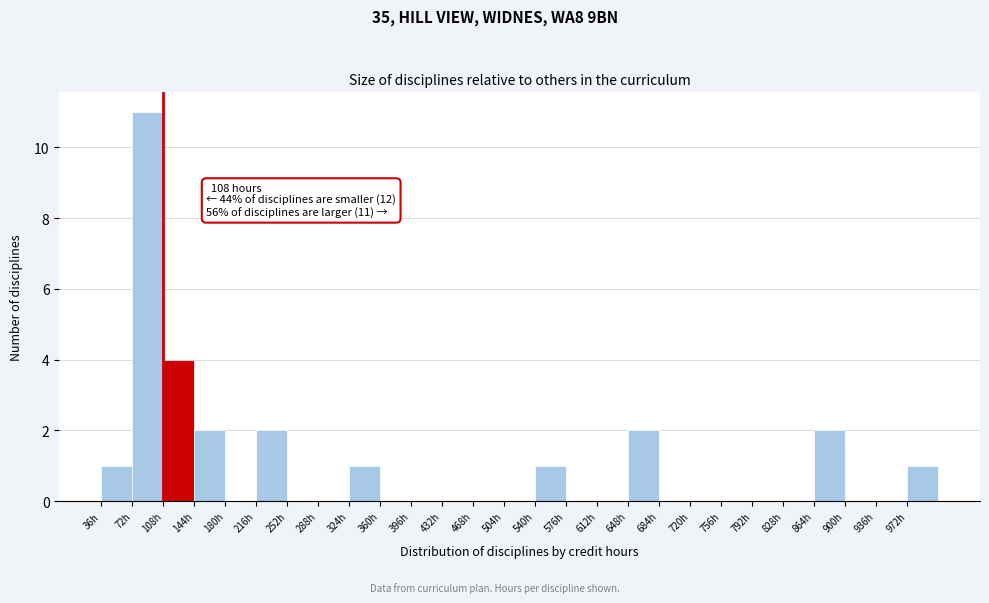

Over which range of the x-axis is the bar tallest?

72 to 108